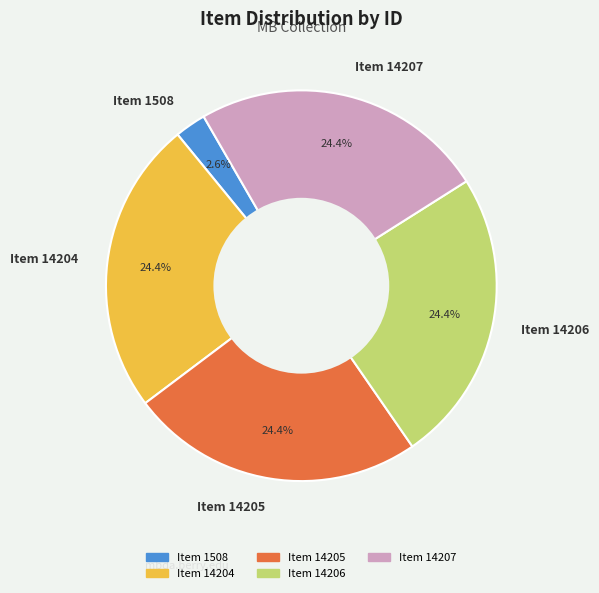

Approximately how many times larger is the value at Item 14207 compared to Item 1508?

9.4